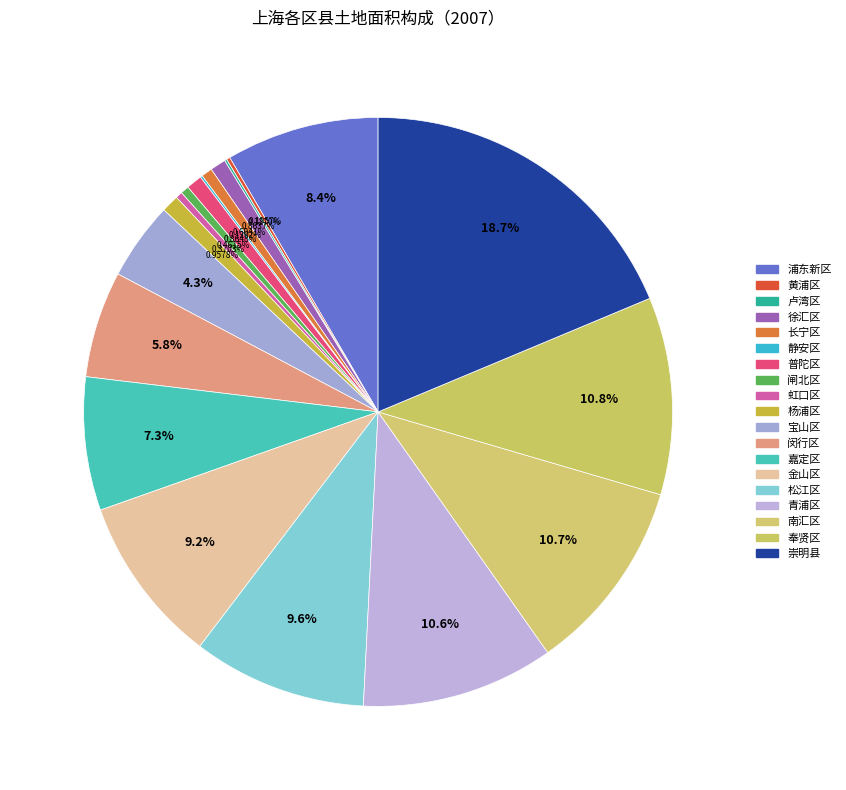

Count the number of slices in the pie.

19